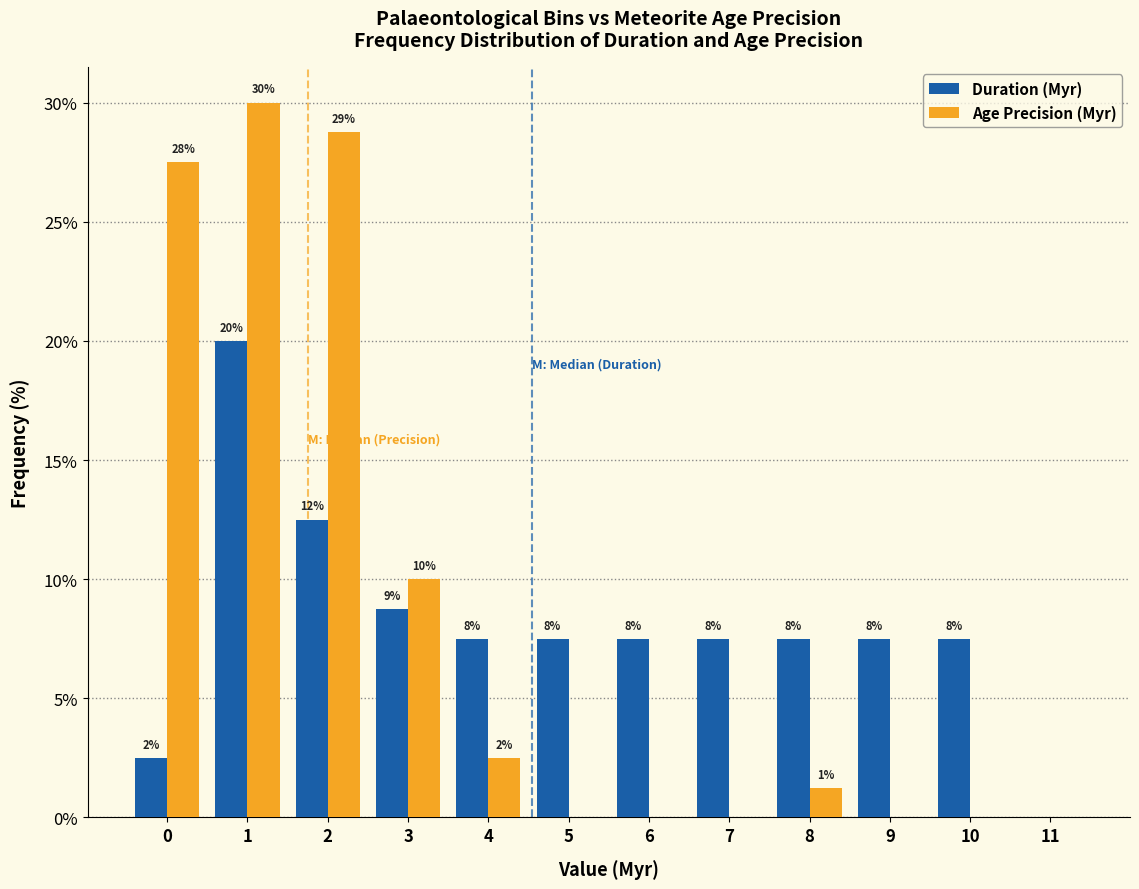

What are all the series names shown in the legend?

Duration (Myr), Age Precision (Myr)